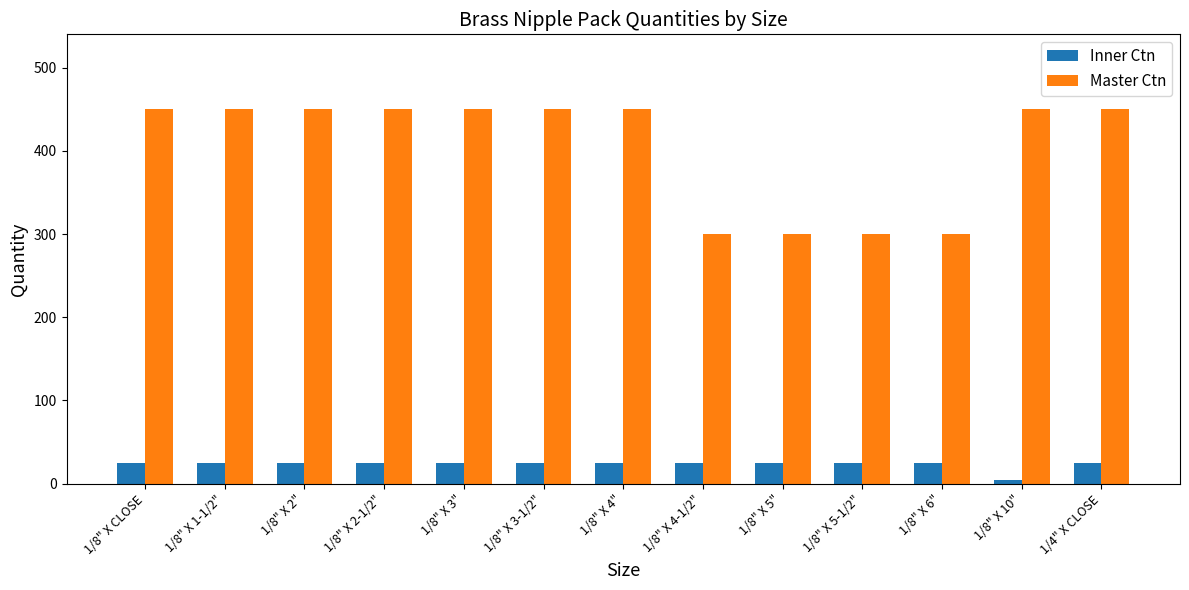

What is the label of the 4th bar from the right?

1/8" X 5-1/2"